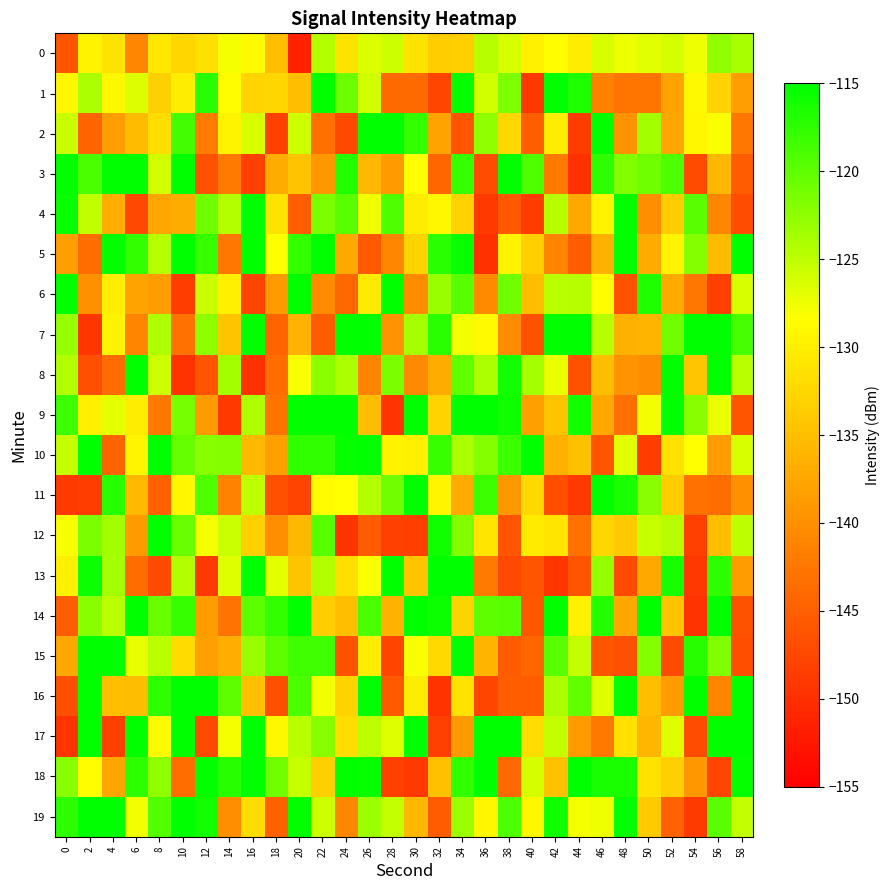

How many categories are shown in the chart?

30